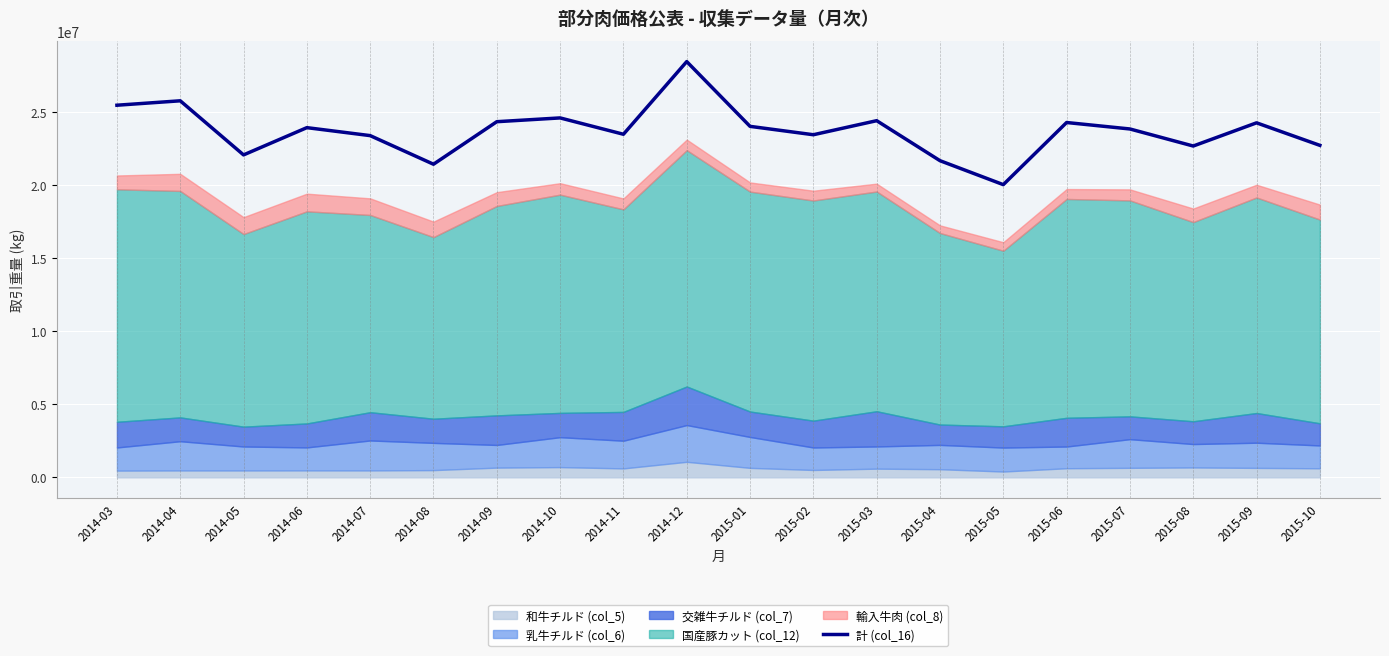

What is the label of the 20th point from the left?

2015-10